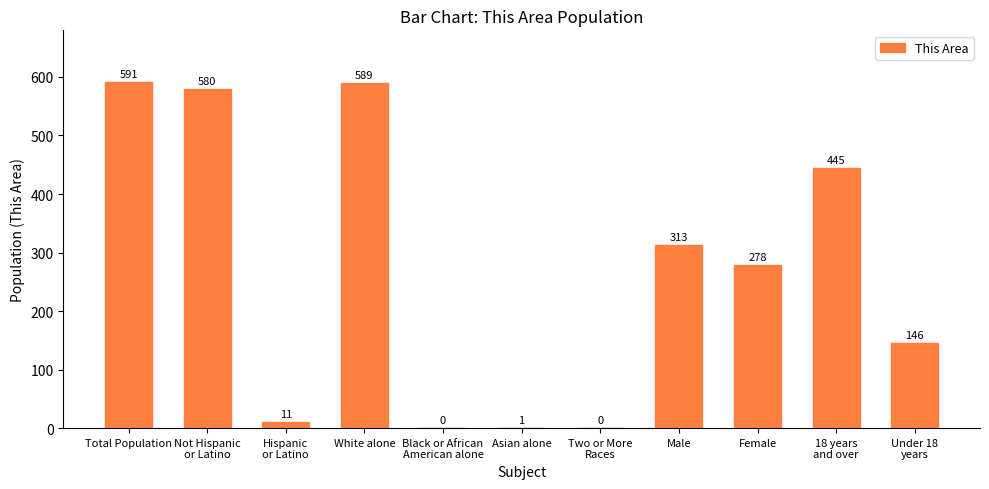

Which category has the highest value across all series?

Total Population